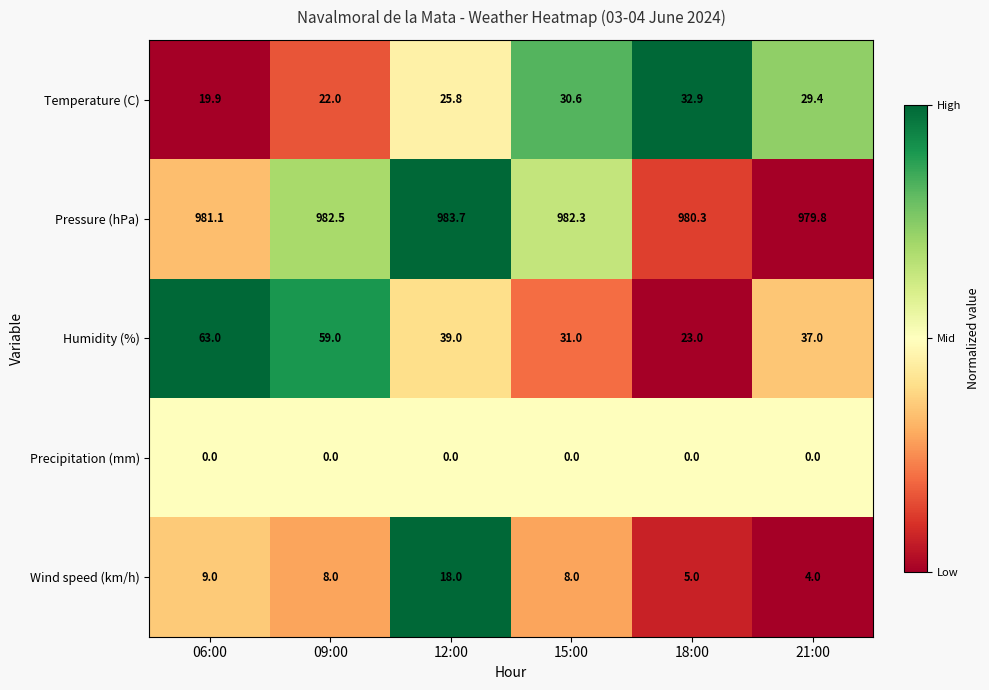

What is the maximum value shown in the chart?

983.7